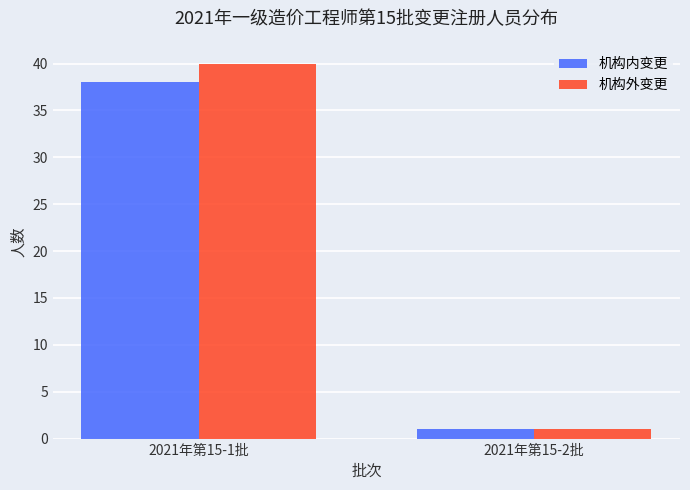

Which category has the lowest value in the 机构外变更 series?

2021年第15-2批